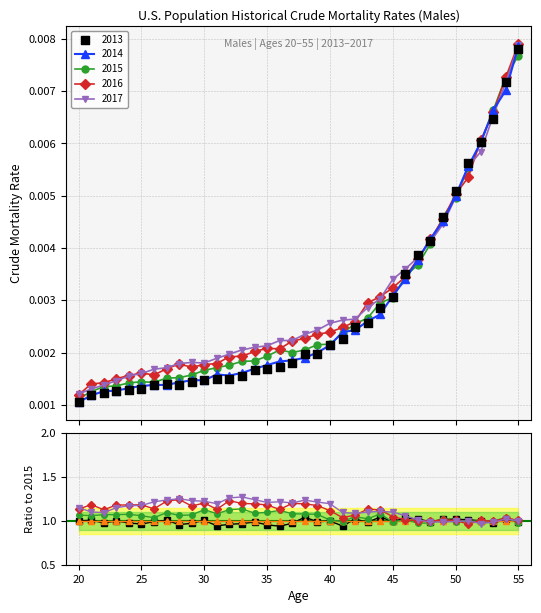

Which series reaches the maximum Y coordinate?

2016